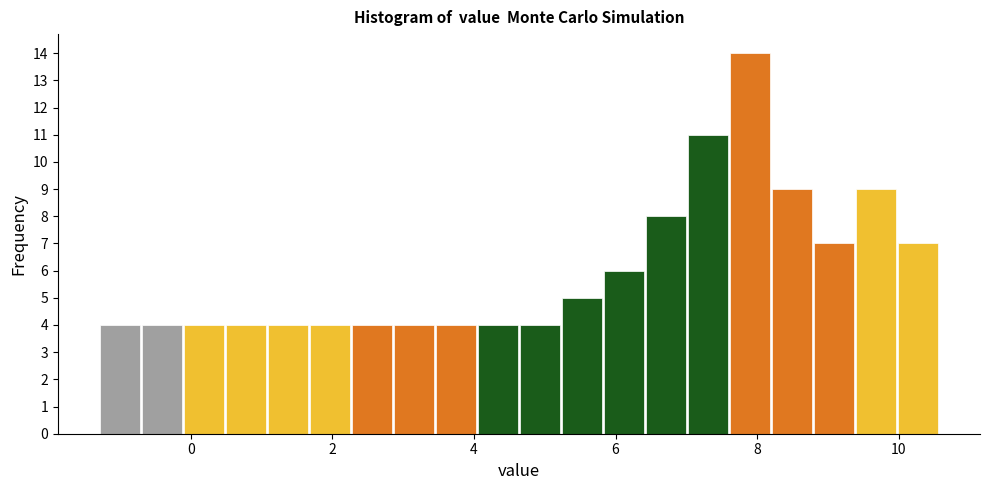

Read against the x-axis, roughly where is the centre of the tallest bar?

7.8